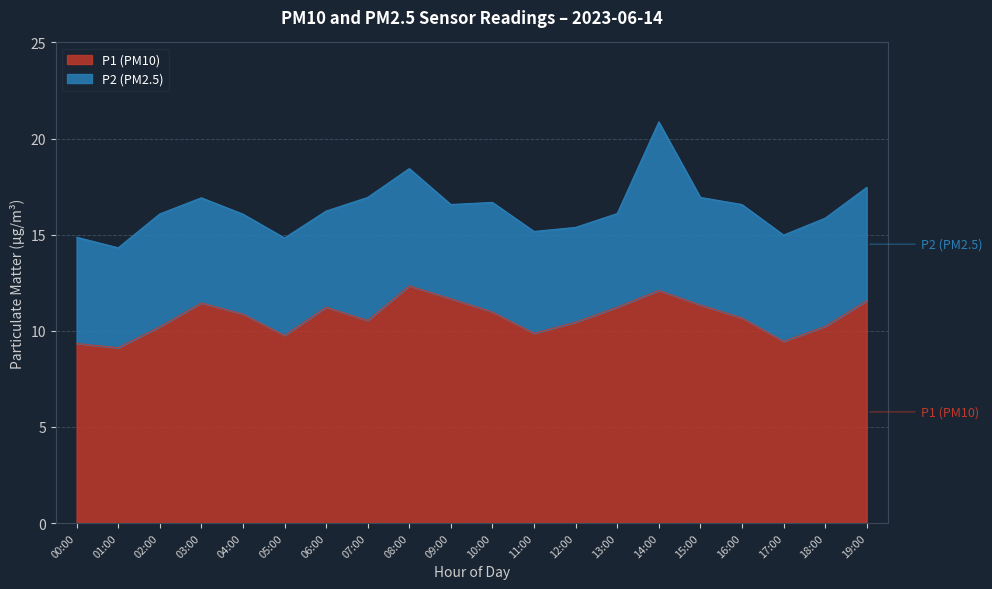

Reading left to right, what are all the values shown in this chart?

9.3	9.1	10.2	11.4	10.9	9.8	11.2	10.5	12.3	11.7	11.0	9.9	10.4	11.2	12.1	11.3	10.7	9.4	10.2	11.6